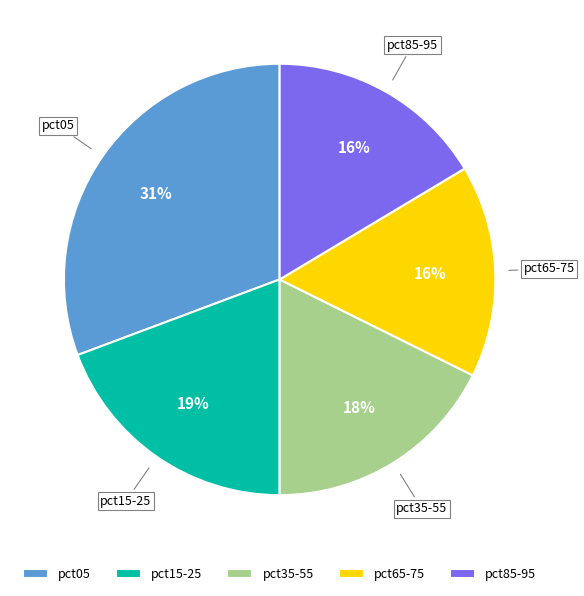

The pct35-55 slice represents 9% of the pie. True or false?

False